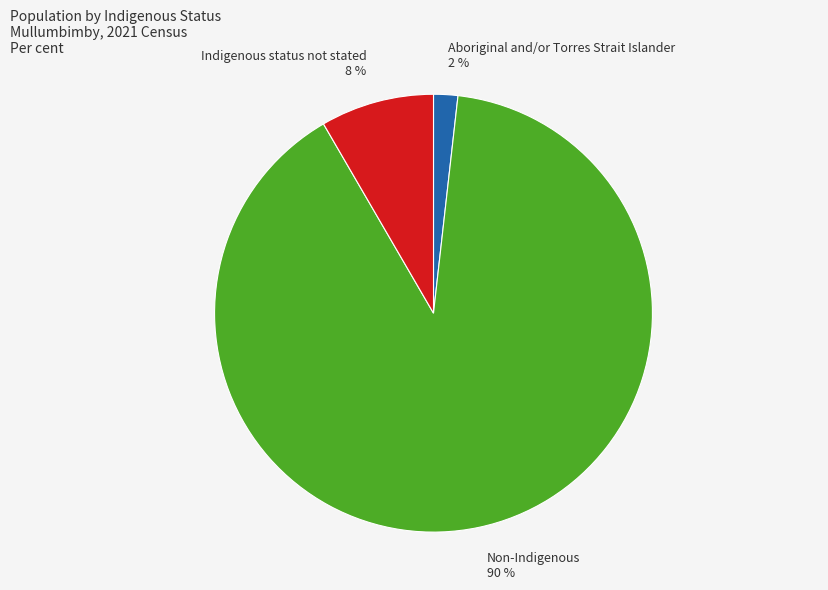

True or false: Indigenous status not stated accounts for 8% of the total.

True